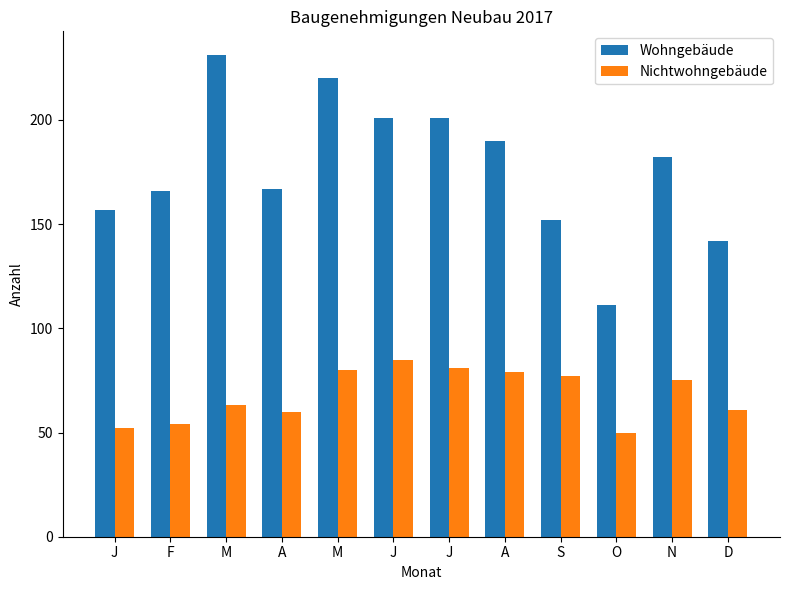

Reading left to right, extract all data points from this chart.

Wohngebäude: J=157	F=166	M=231	A=167	M=220	J=201	J=201	A=190	S=152	O=111	N=182	D=142
Nichtwohngebäude: J=52	F=54	M=63	A=60	M=80	J=85	J=81	A=79	S=77	O=50	N=75	D=61